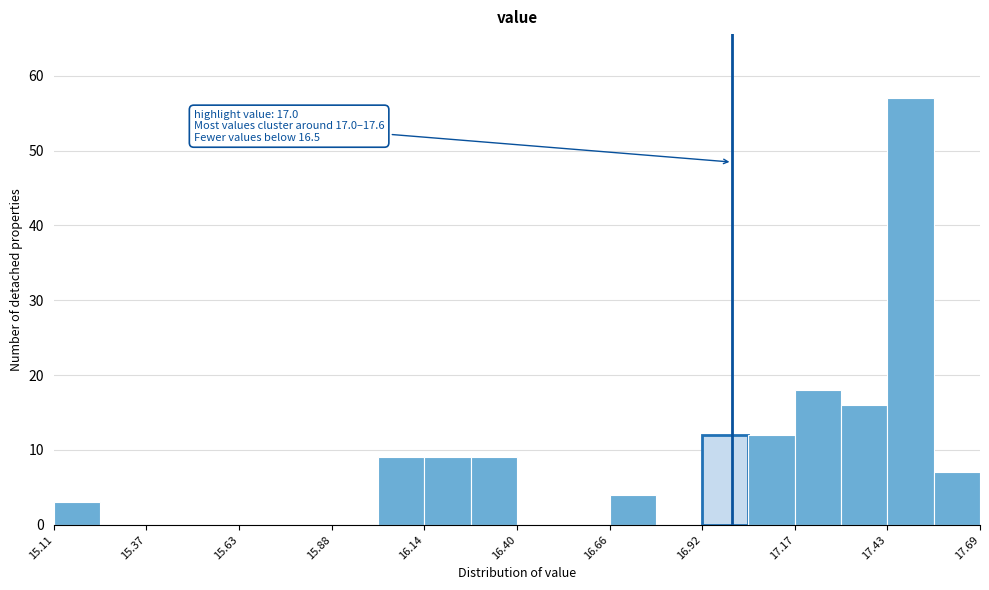

Read against the x-axis, roughly where is the centre of the tallest bar?

17.50